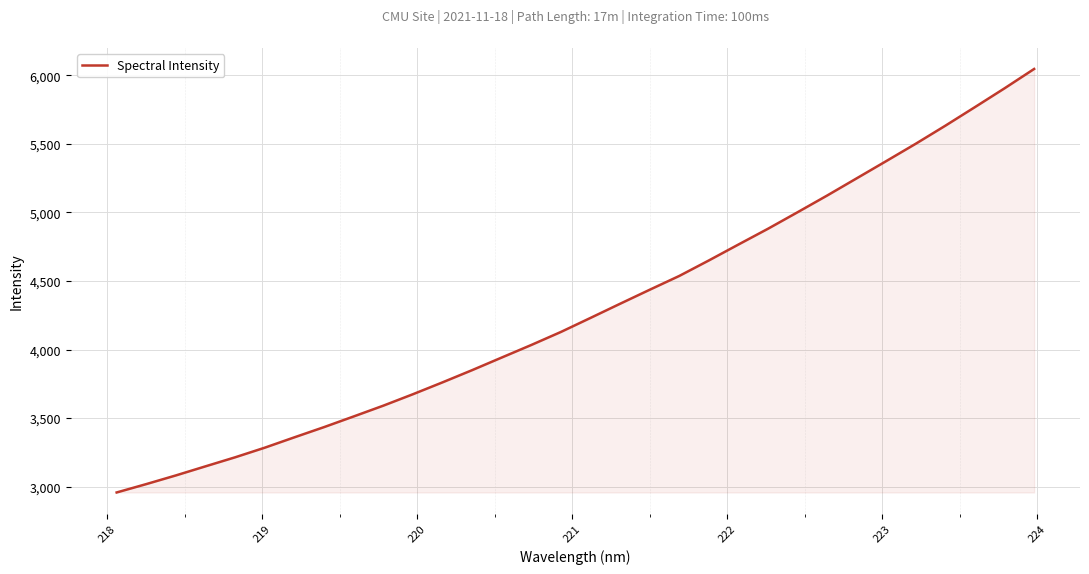

What is the greatest value displayed?

6045.8